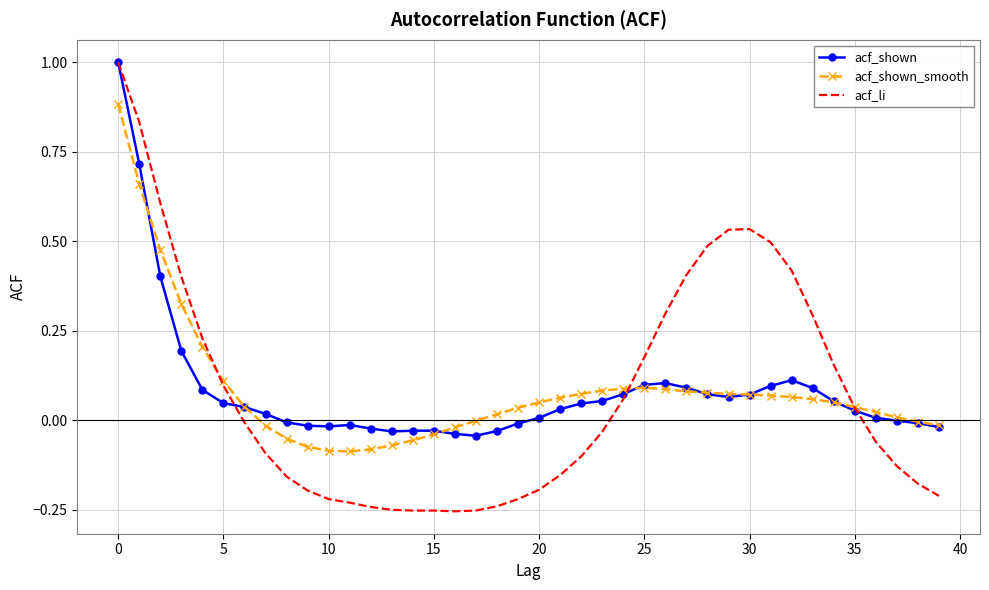

Which series has the largest range (max minus min)?

acf_li